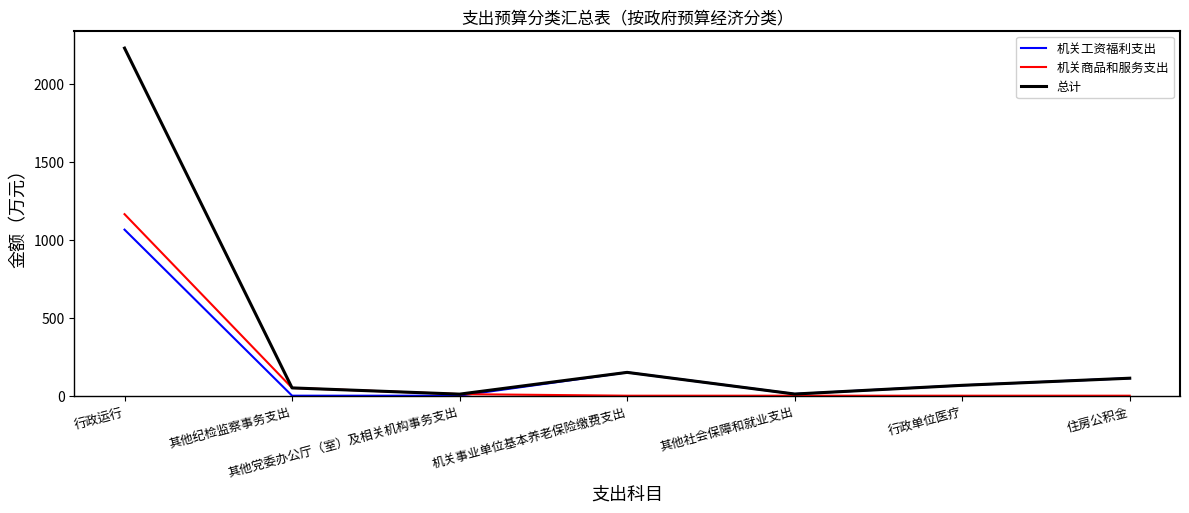

Which category has the highest value in the 总计 series?

行政运行